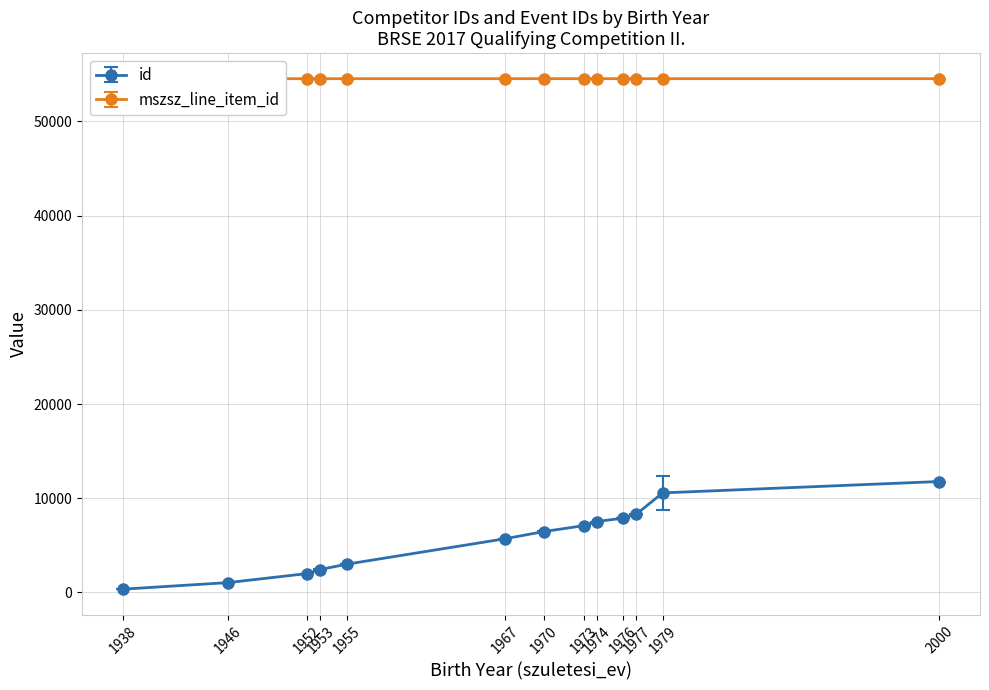

At which label does id reach its peak?

2000